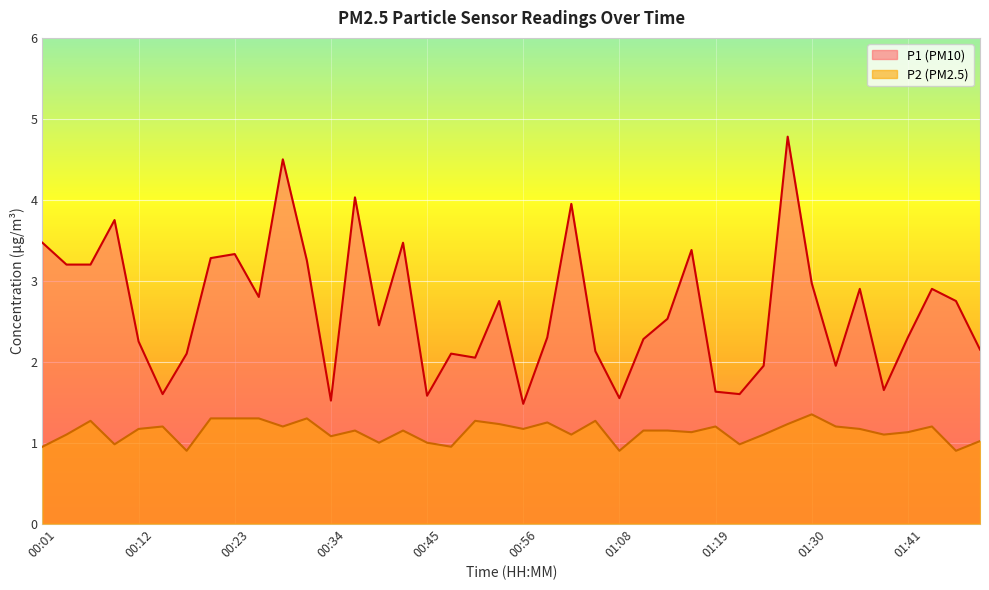

Between 00:15 and 00:34, which series saw the biggest shift?

P2